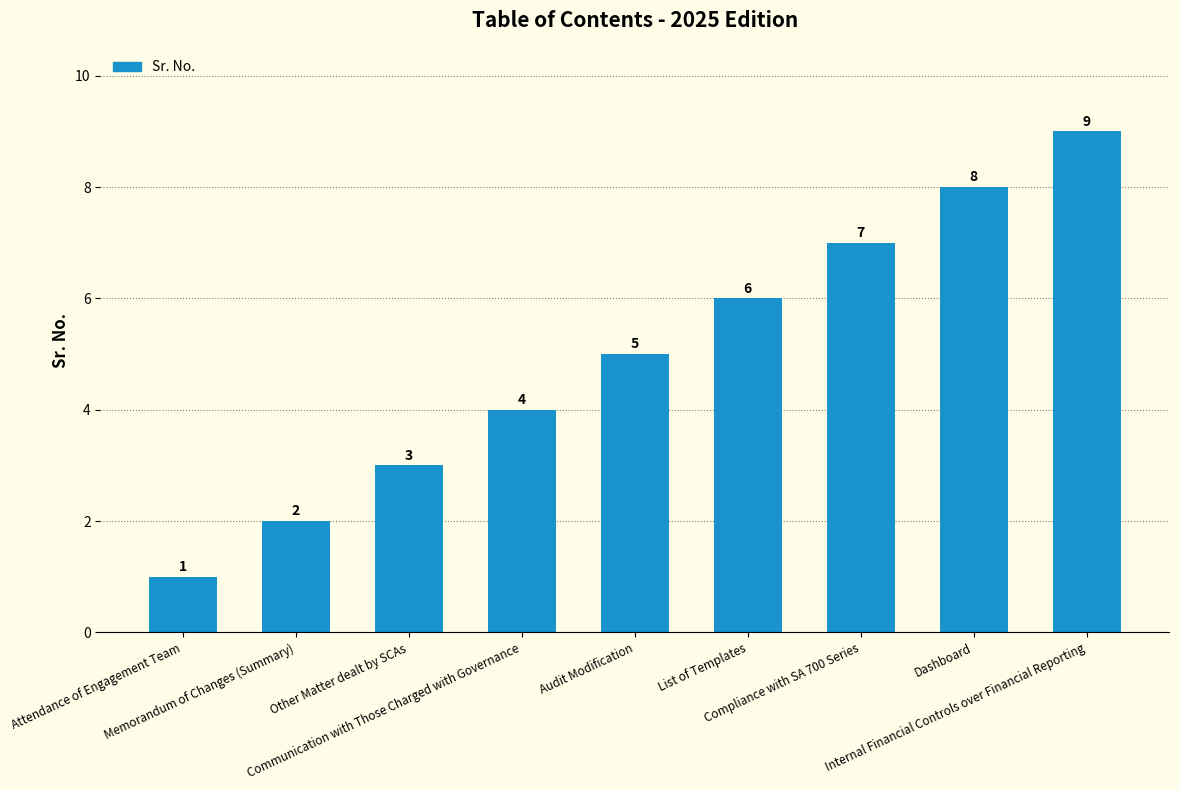

At which label is the value closest to 5?

Audit Modification